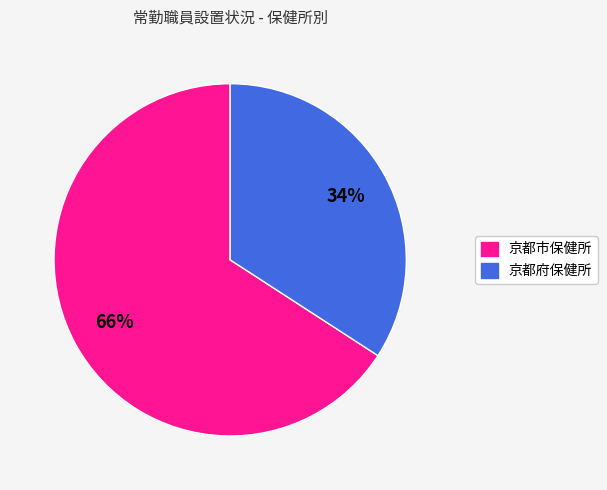

What is the majority slice?

京都市保健所